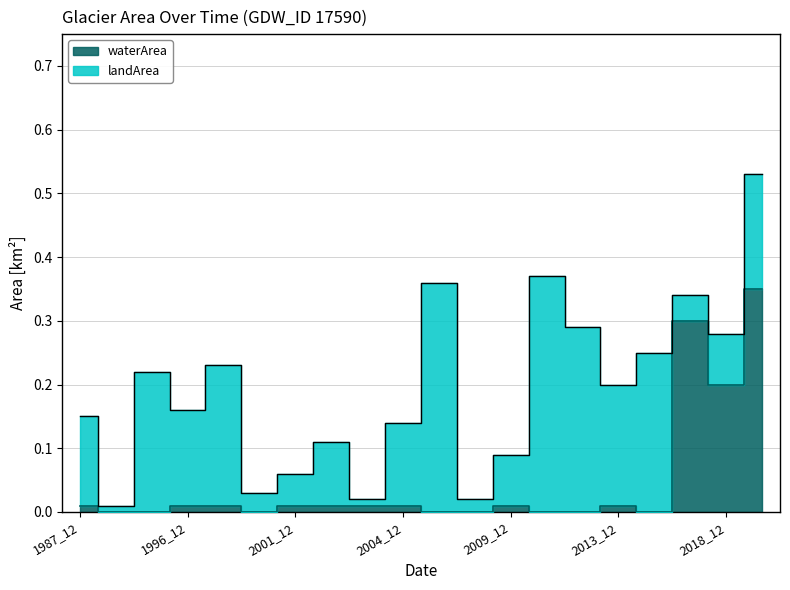

List the labels in order of value, smallest first.

1988_12, 1993_12, 2000_12, 2006_12, 2008_12, 2010_12, 2011_12, 2014_12, 1987_12, 1996_12, 1999_12, 2001_12, 2002_12, 2003_12, 2004_12, 2009_12, 2013_12, 2018_12, 2015_12, 2019_12